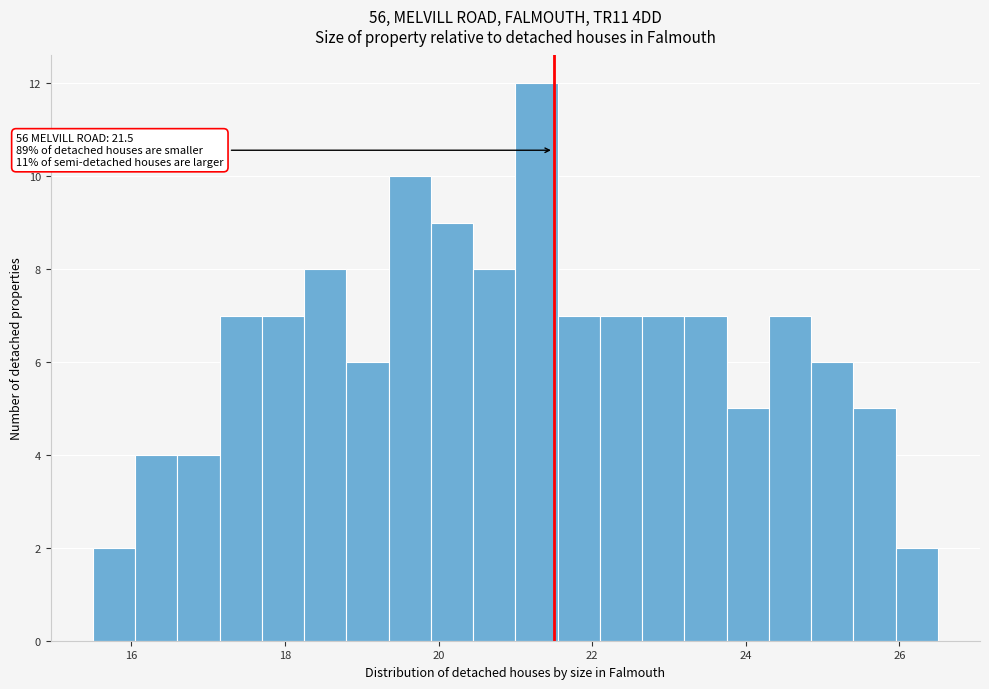

Read against the x-axis, roughly where is the centre of the tallest bar?

21.2